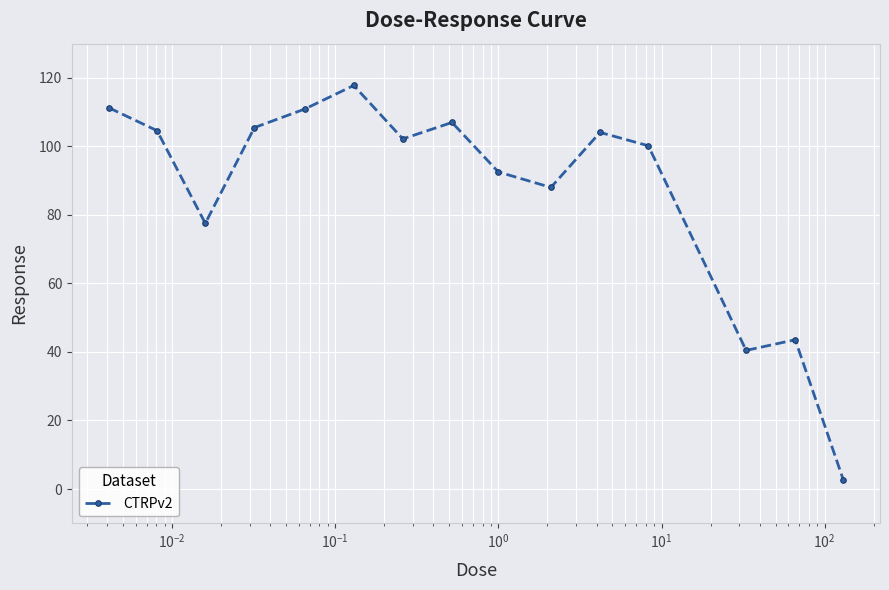

What is the greatest value displayed?

117.8